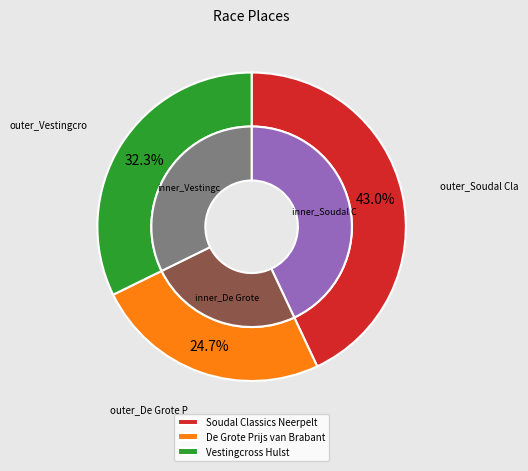

What is the smallest slice in the pie chart?

De Grote Prijs van Brabant